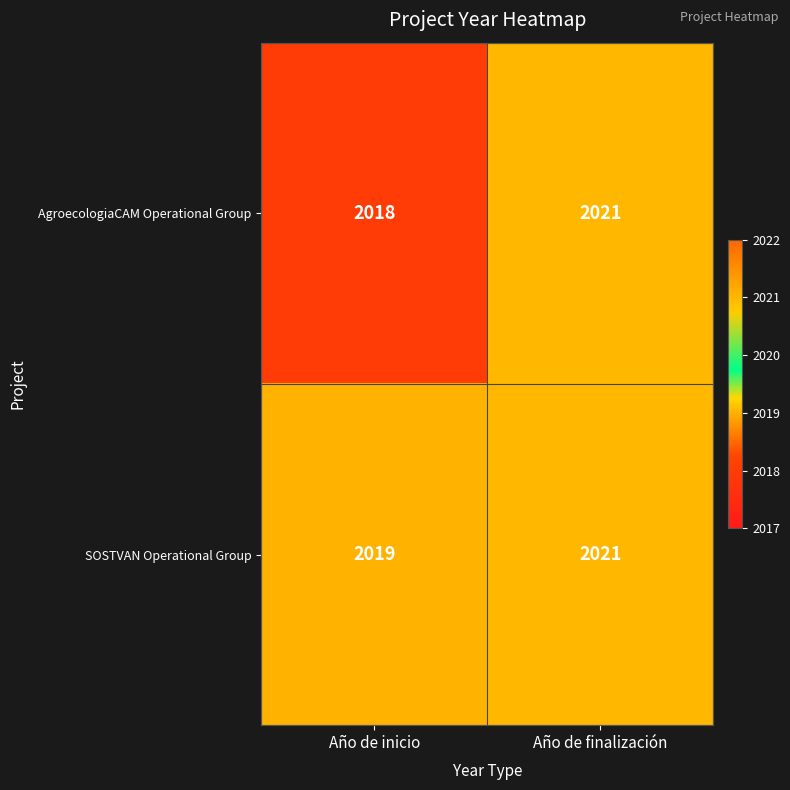

The AgroecologiaCAM Operational Group series shows 3222 at Año de finalización. True or false?

False